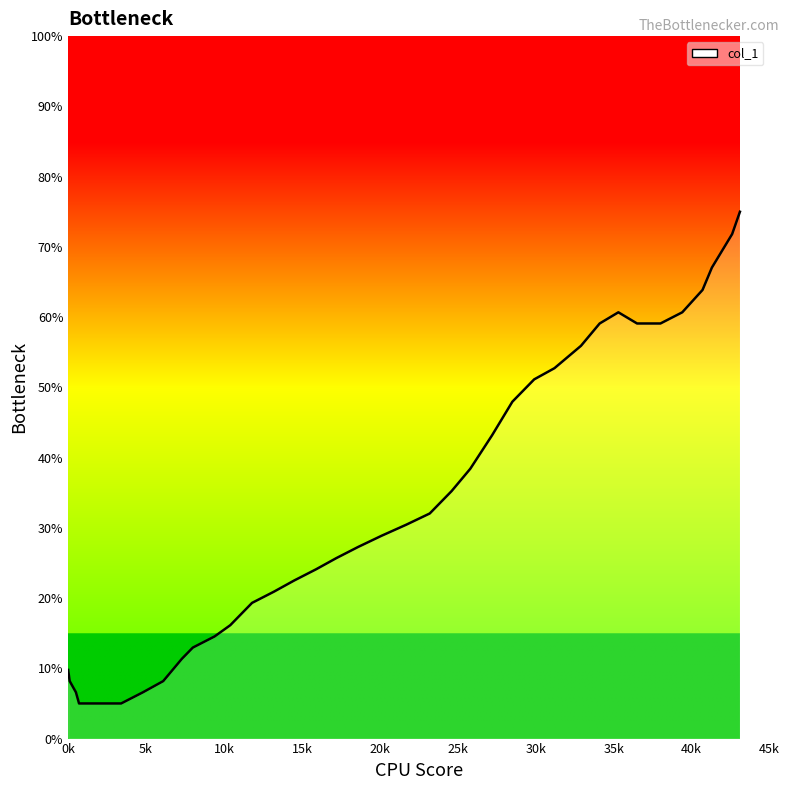

How many distinct data groups are displayed?

1